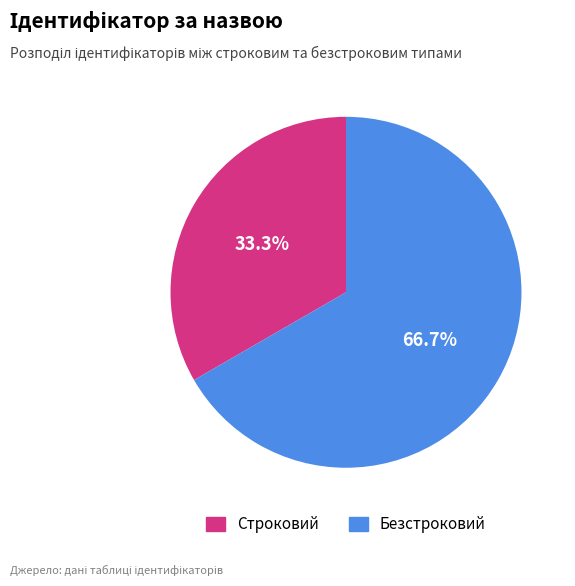

To the nearest percent, what is the difference between the largest and smallest slice percentages?

33%